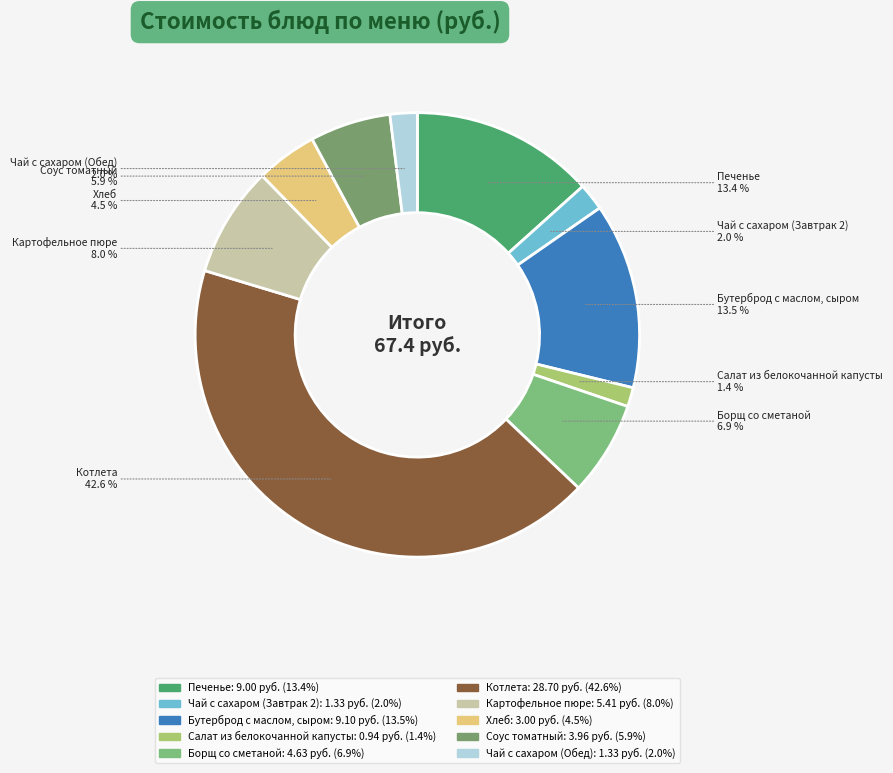

To the nearest percent, what portion does Салат из белокочанной капусты represent?

1%